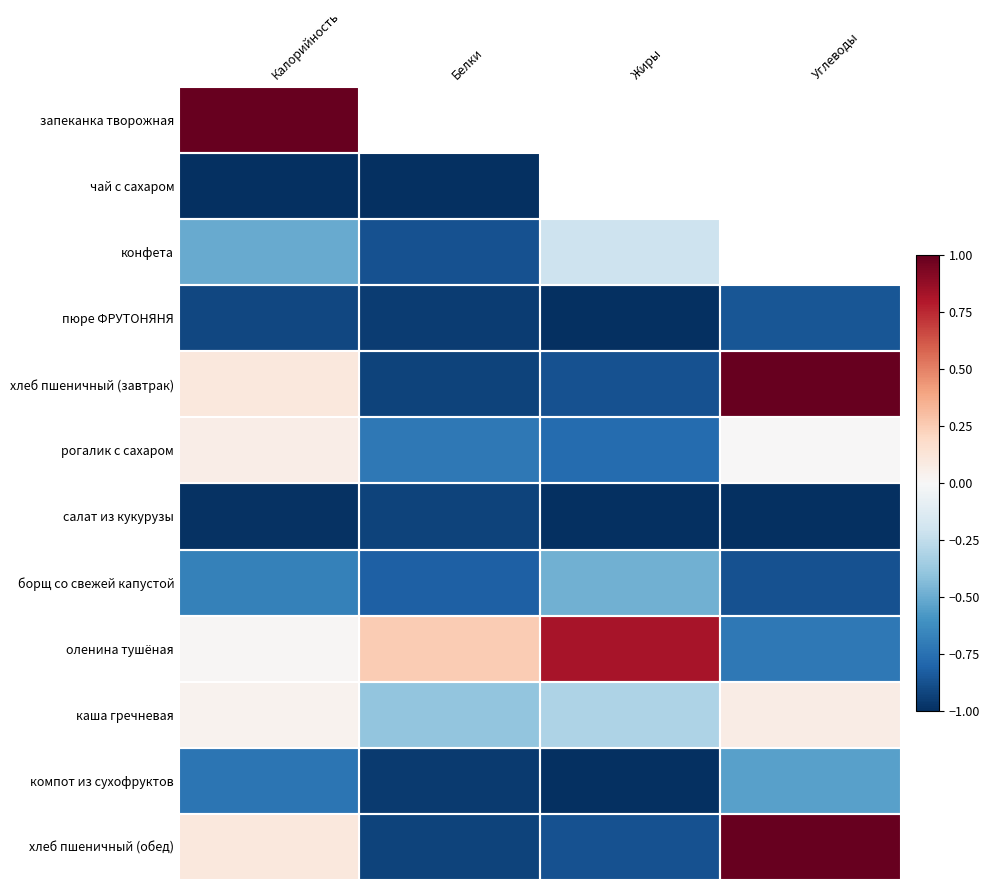

Is the value of салат из кукурузы at Жиры greater than the value of оленина тушёная at Углеводы?

No